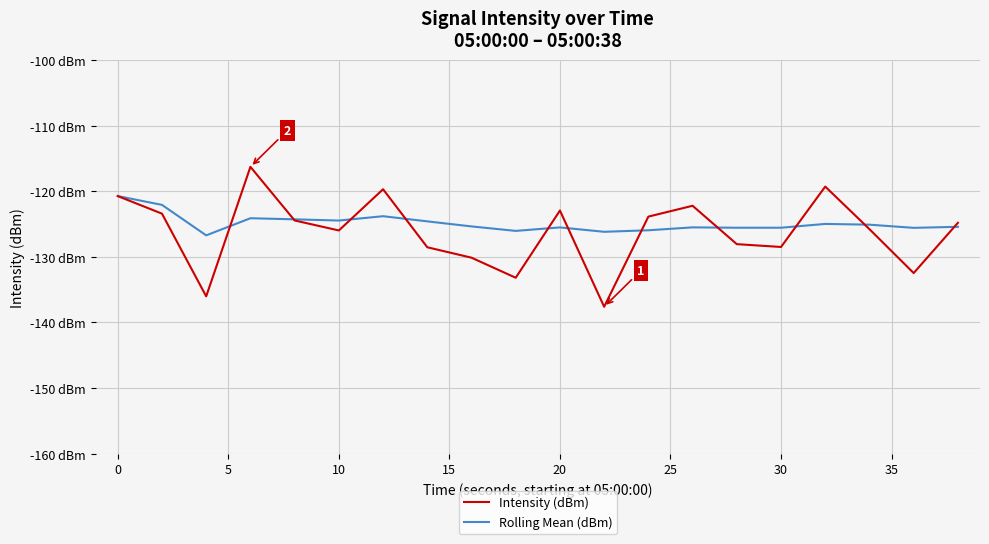

What are all the series names shown in the legend?

Intensity (dBm), Rolling Mean (dBm)